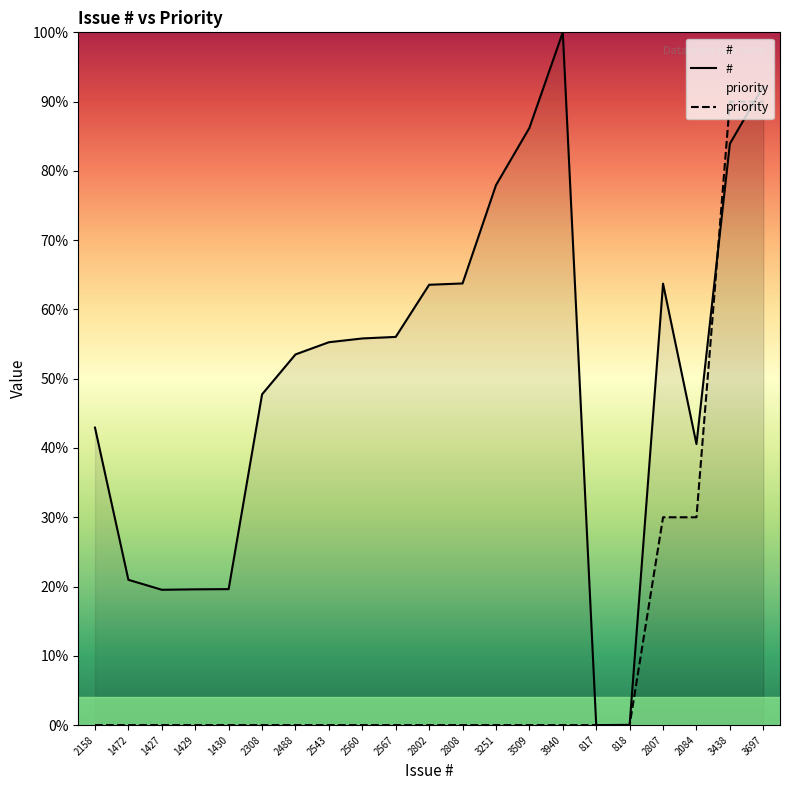

Is the value of priority at 1427 greater than the value of # at 3438?

No